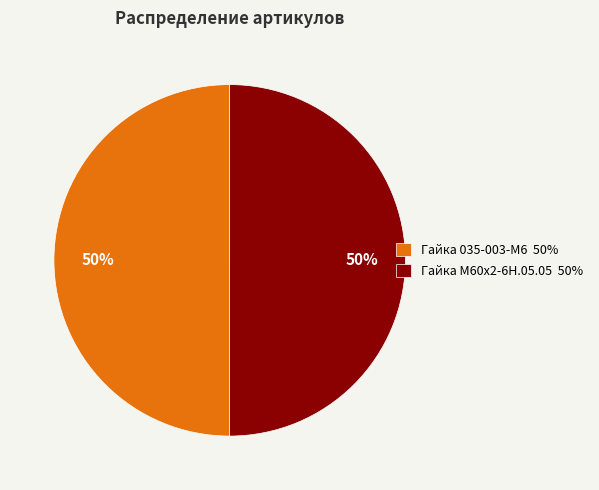

To the nearest percent, what is the average slice percentage?

50%